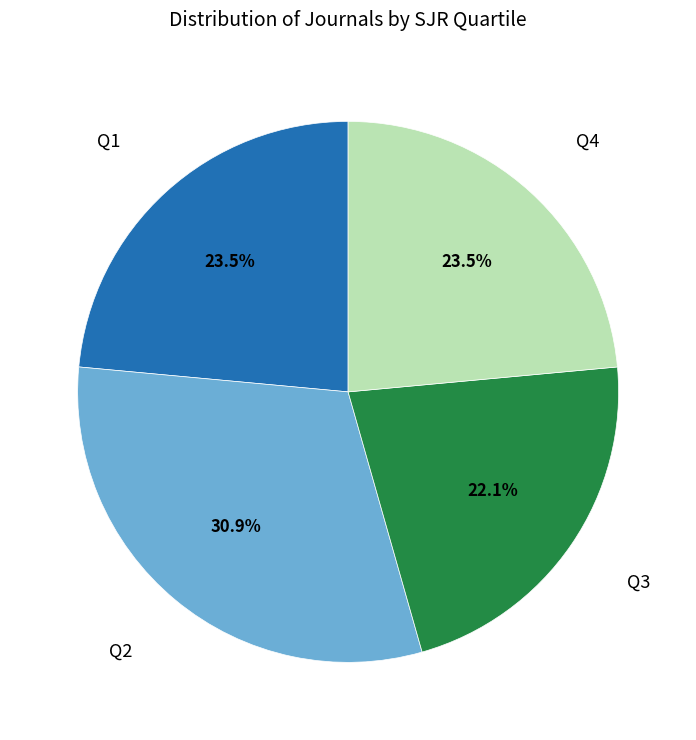

Is there a majority slice in this chart?

No